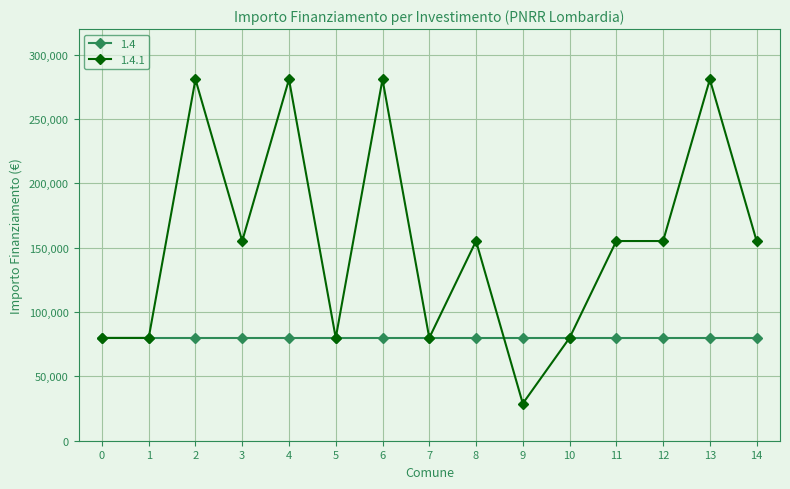

What value does the 1.4.1 series have at 12, to the nearest 10?

155230